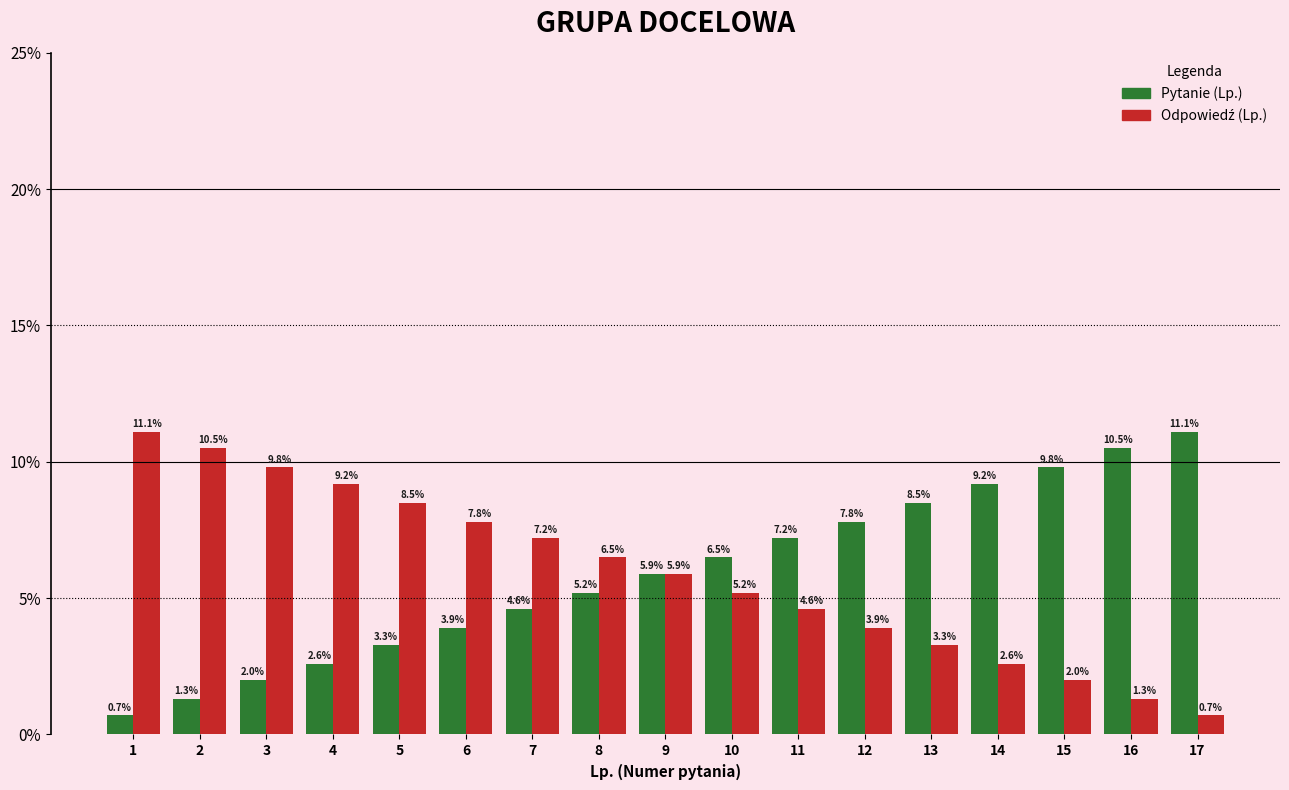

How many categories are shown in the chart?

17